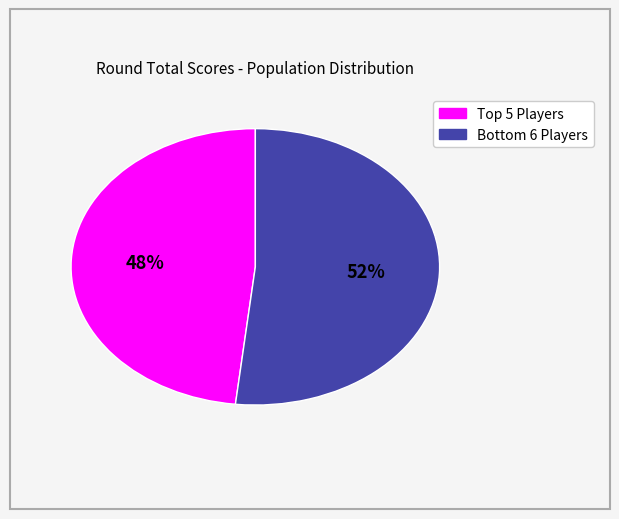

To the nearest percent, what is the average slice percentage?

50%